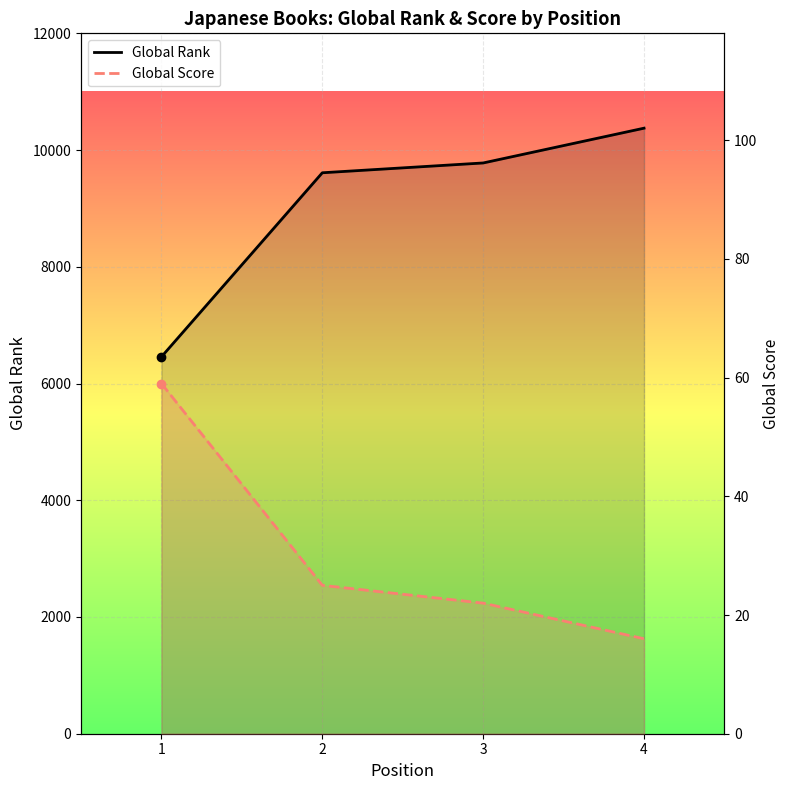

How many data points in Global Rank are less than 9779?

2